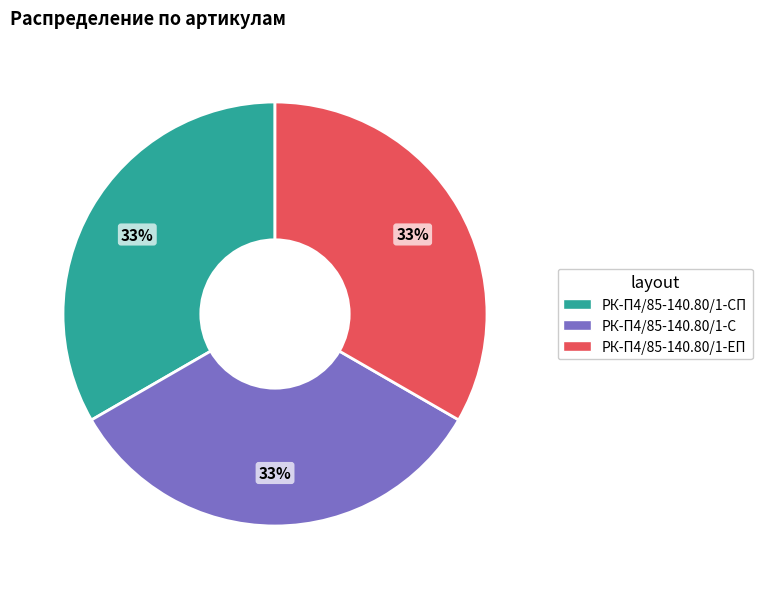

To the nearest percent, what is the average slice percentage?

33%